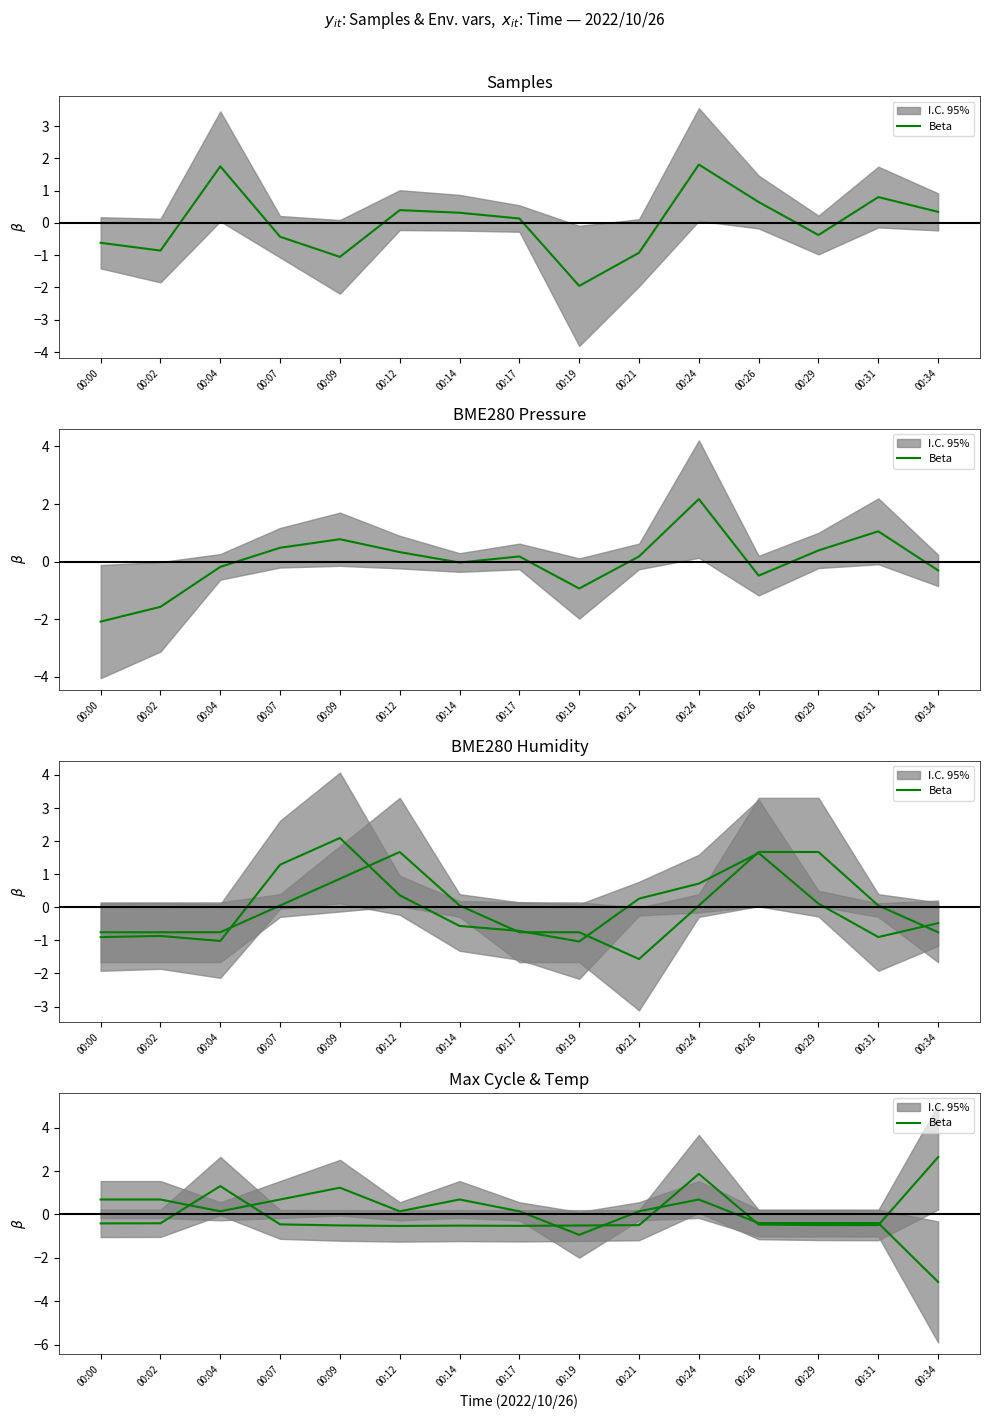

The chart shows a value of 1.2 at 00:09. True or false?

True